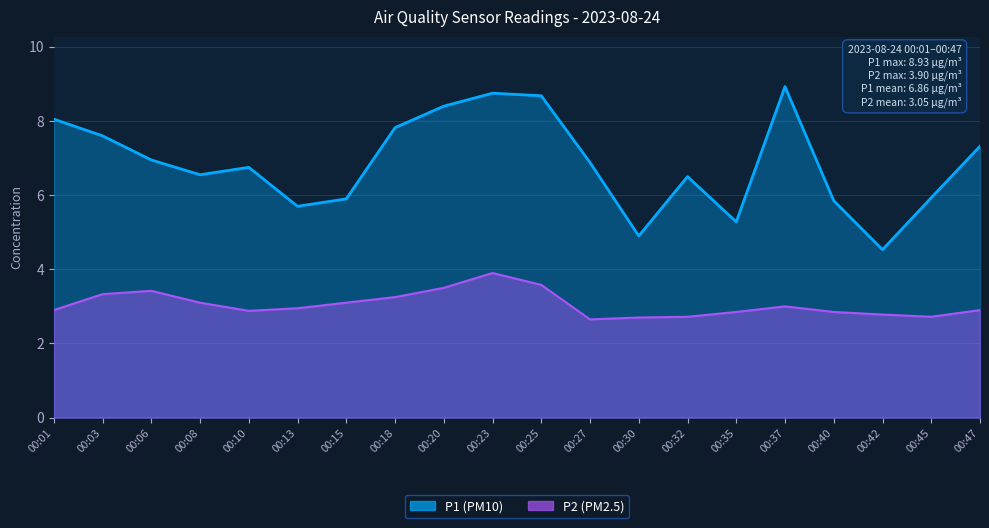

True or false: P1 and P2 cross at least once.

False